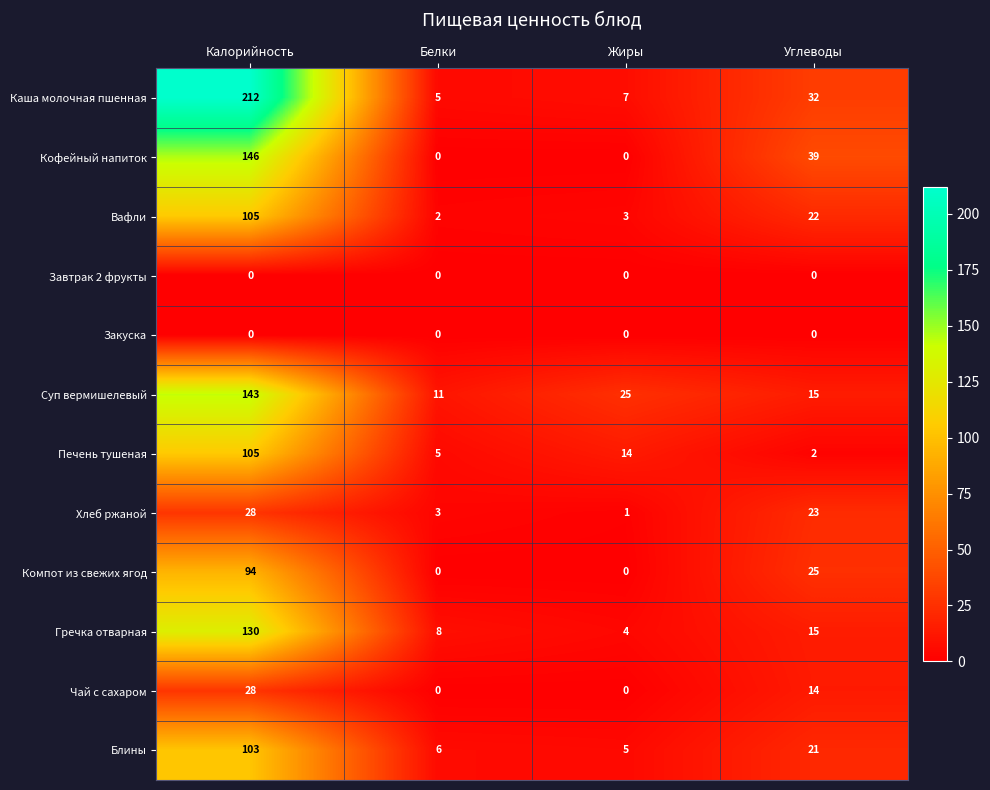

At which label does Блины reach its minimum?

Жиры